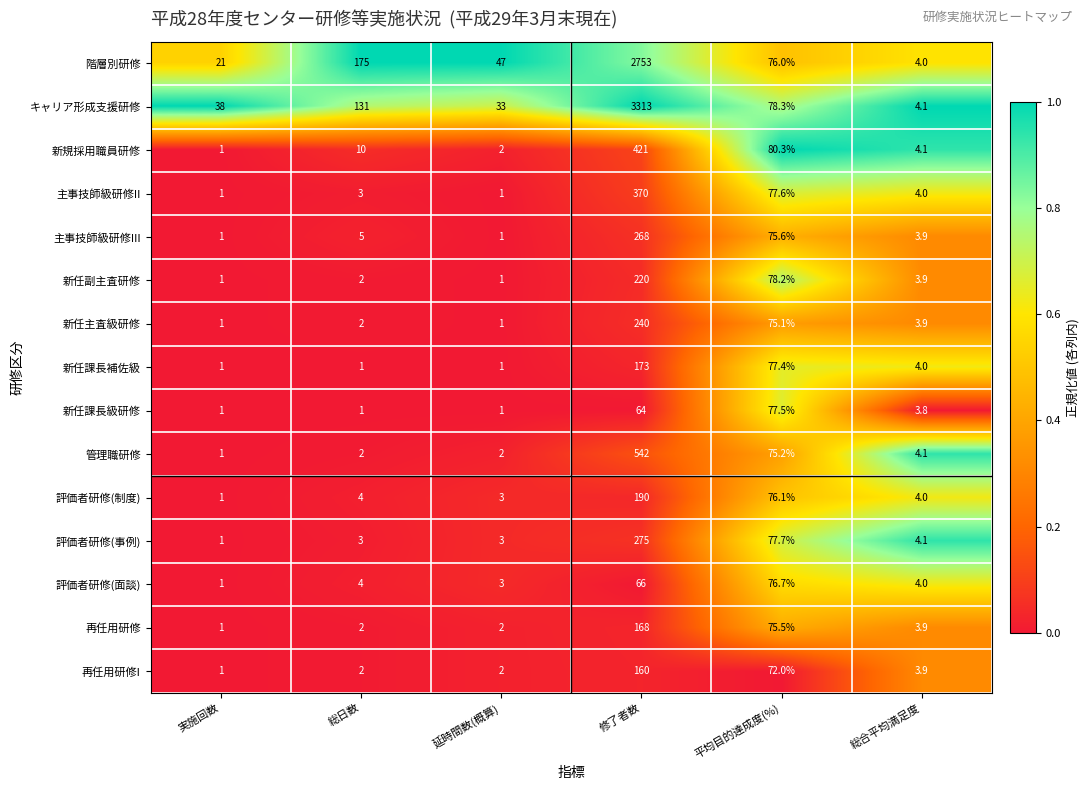

Which series has the largest range (max minus min)?

キャリア形成支援研修